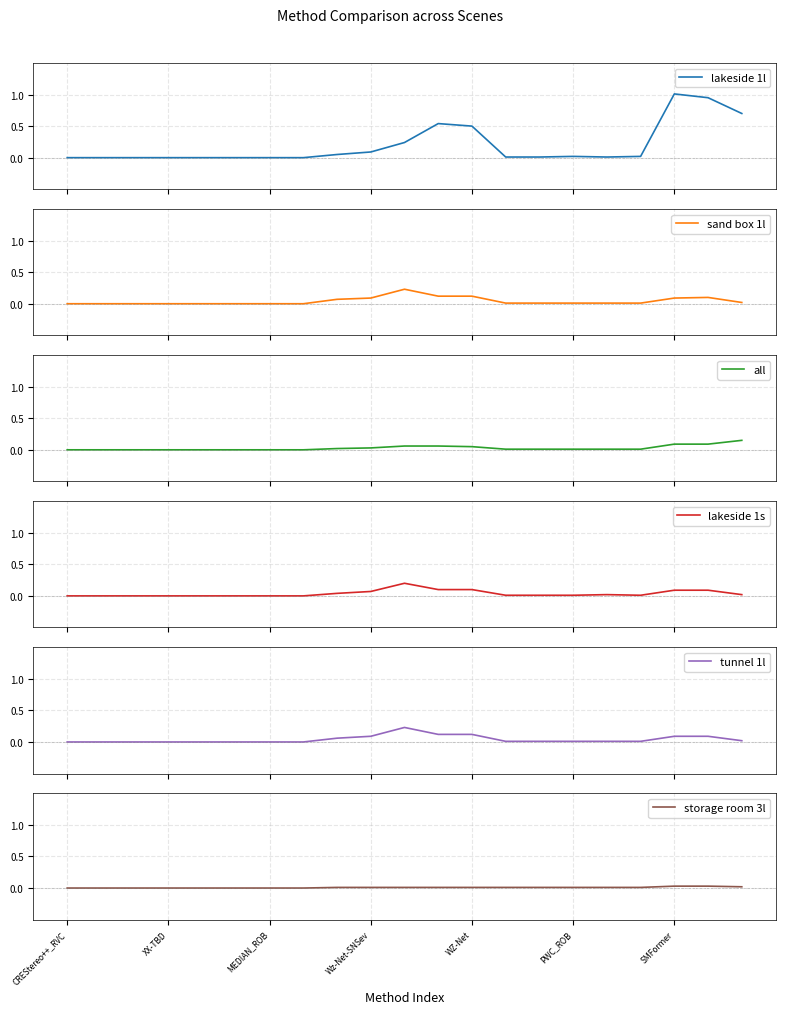

True or false: lakeside 1s and sand box 1l cross at least once.

False